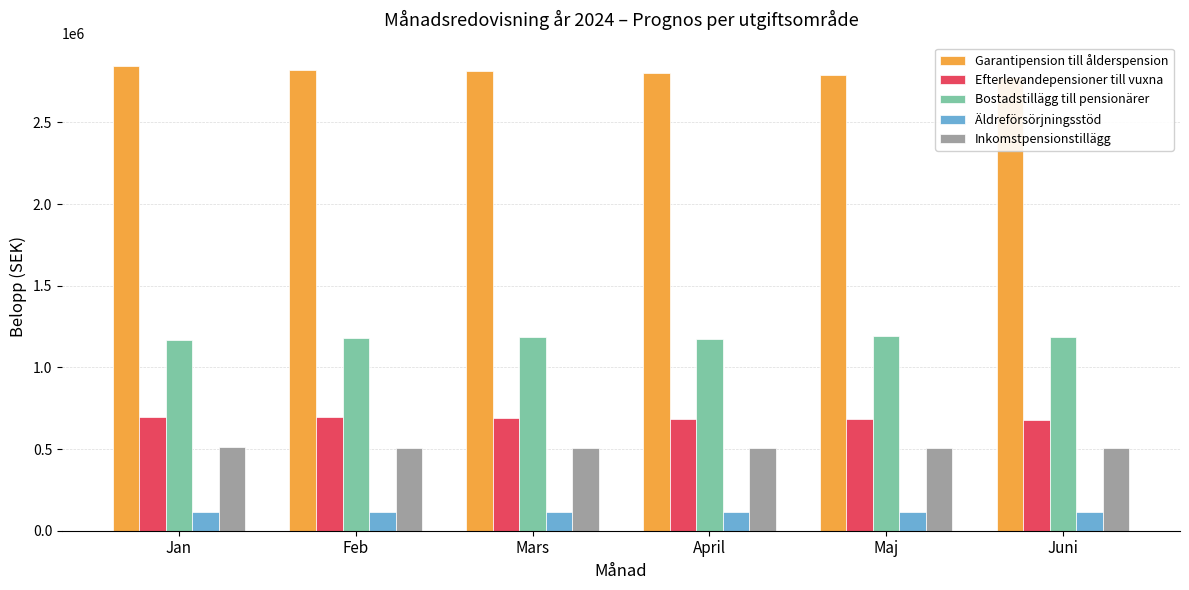

What is the sum of all Efterlevandepensioner till vuxna values?

4130599.0